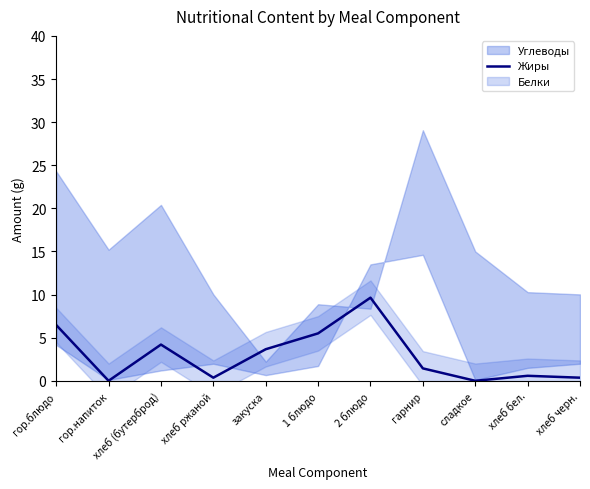

At which label does Жиры first exceed 1?

гор.блюдо